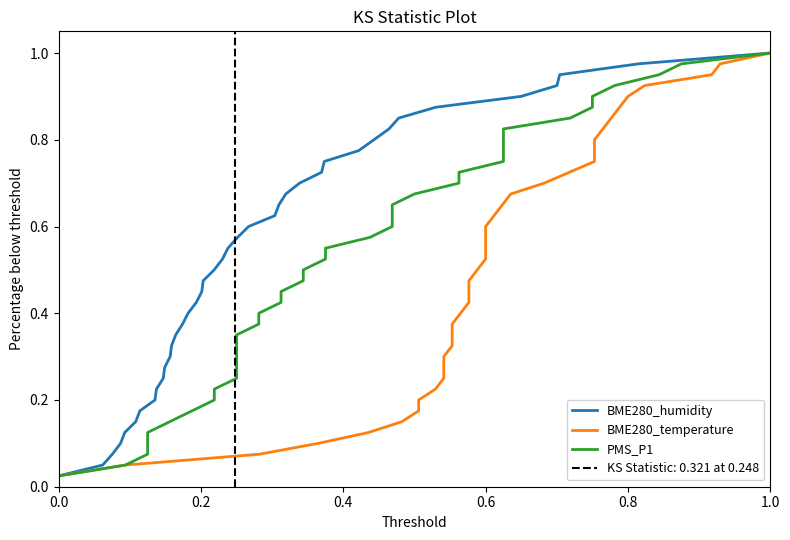

At how many categories does at least one series exceed 0?

40